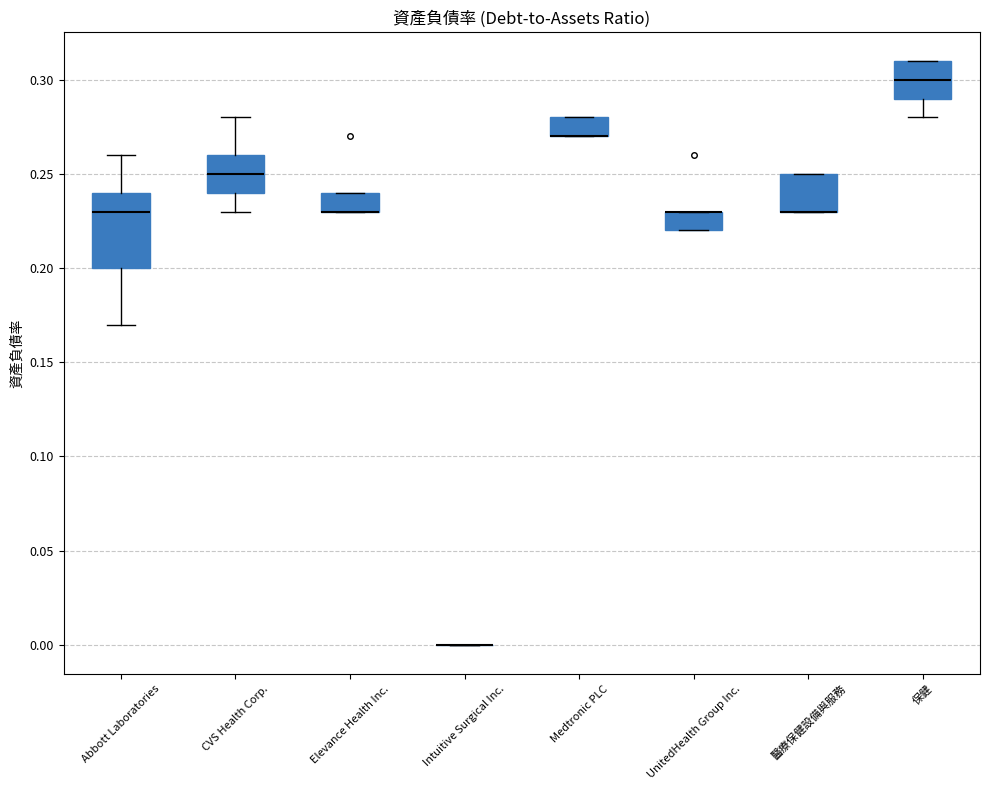

Which box is the tallest, from its lower edge to its upper edge?

Abbott Laboratories